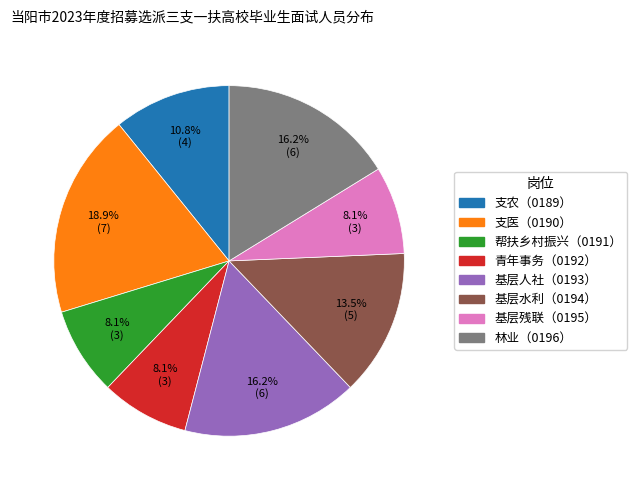

True or false: 支农（0189） accounts for 1% of the total.

False